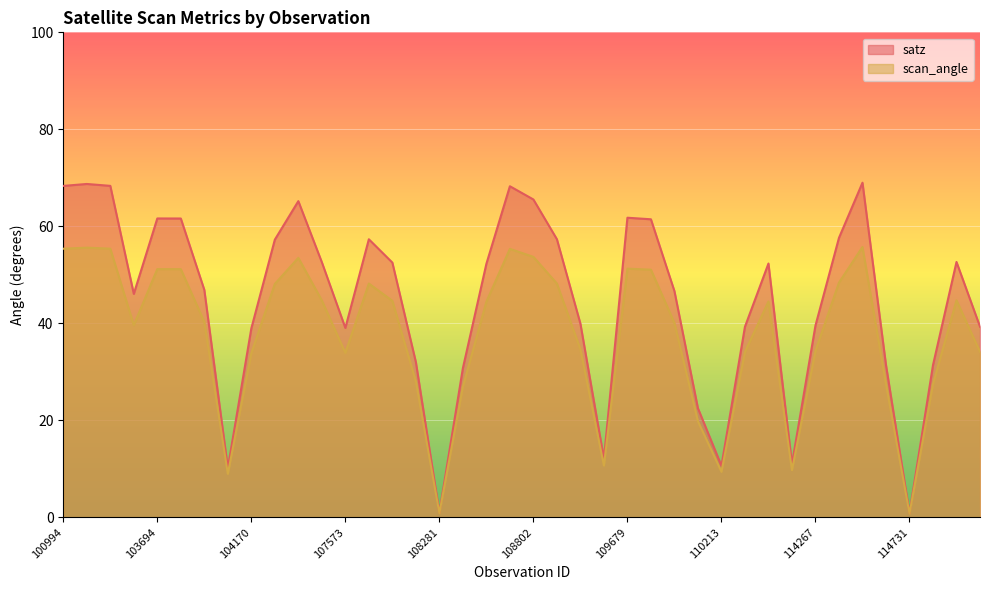

How many series are shown in this chart?

2